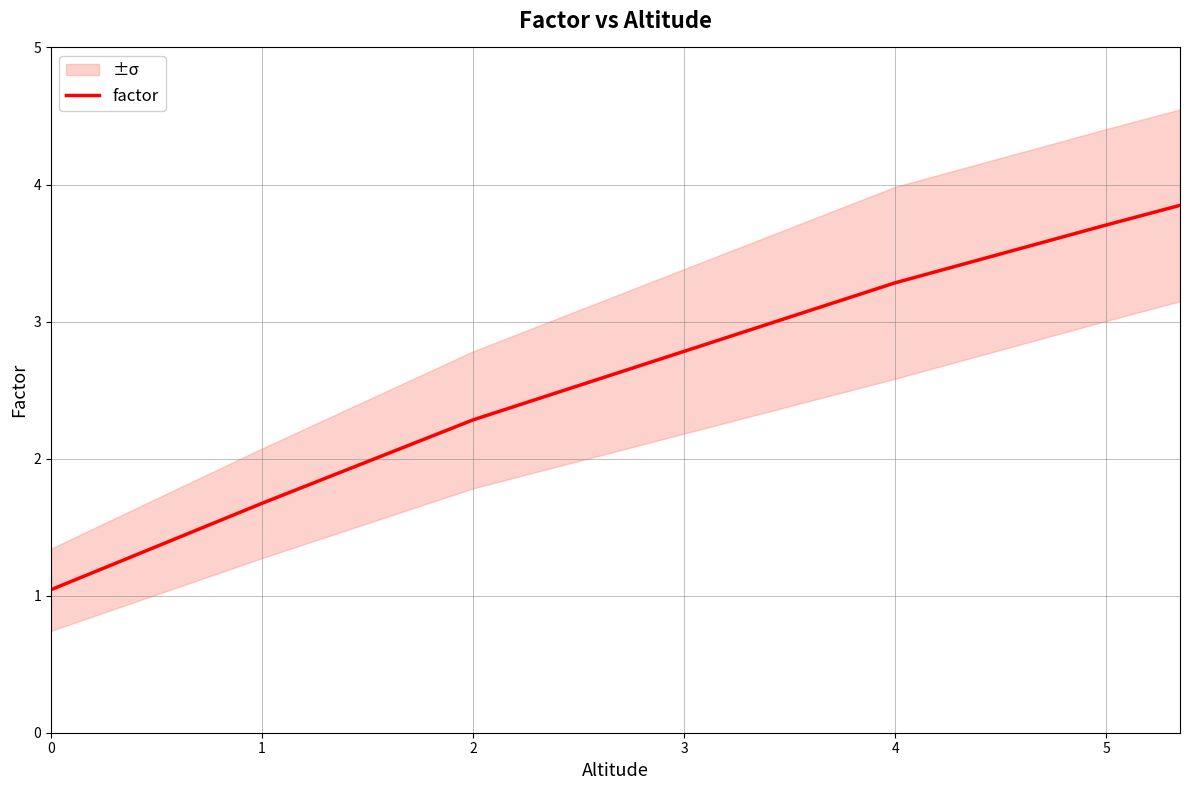

Read the value at 3.

2.8